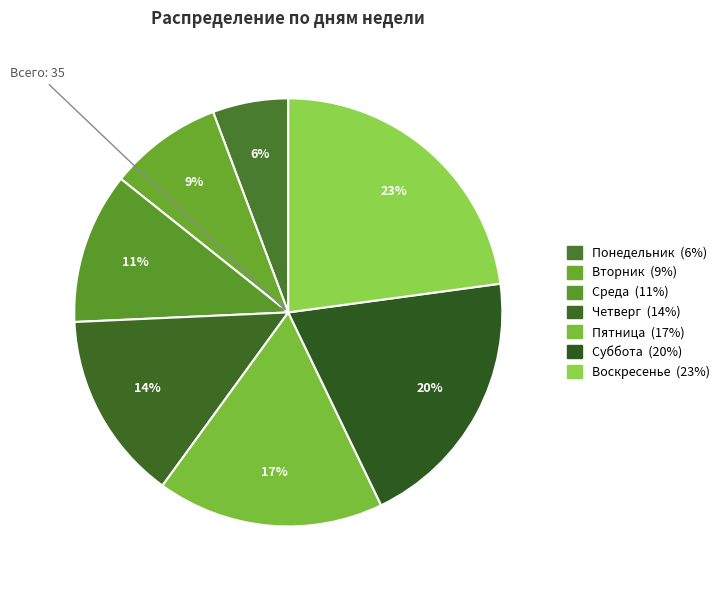

To the nearest percent, what is the difference between the Воскресенье and Пятница slice percentages?

6%